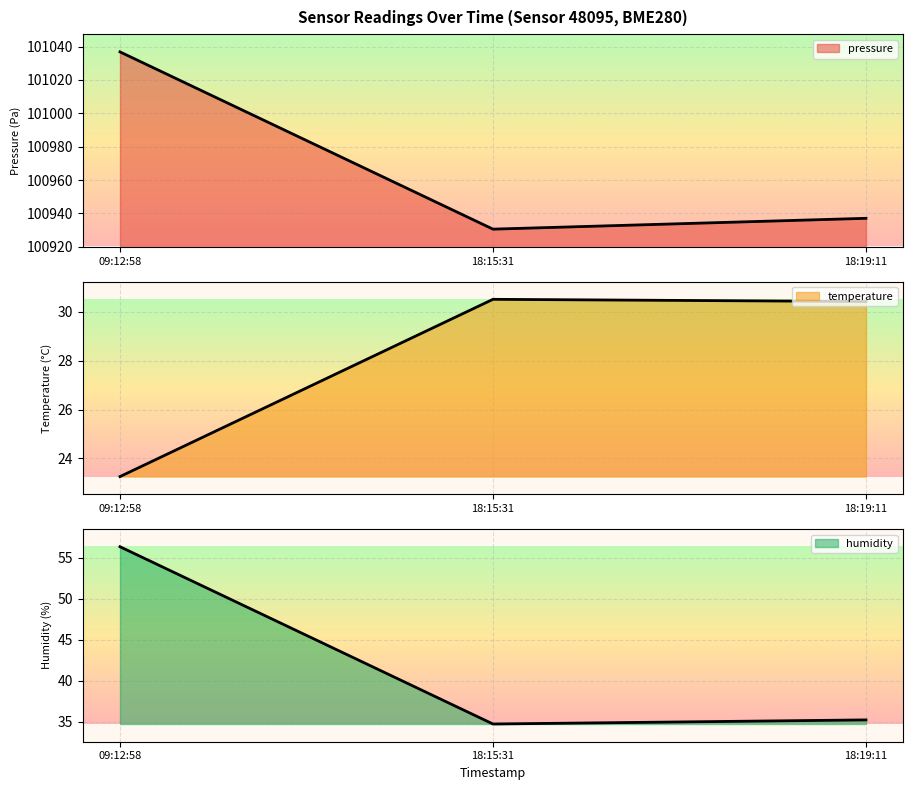

Is the value of temperature at 09:12:58 greater than the value of pressure at 18:15:31?

No